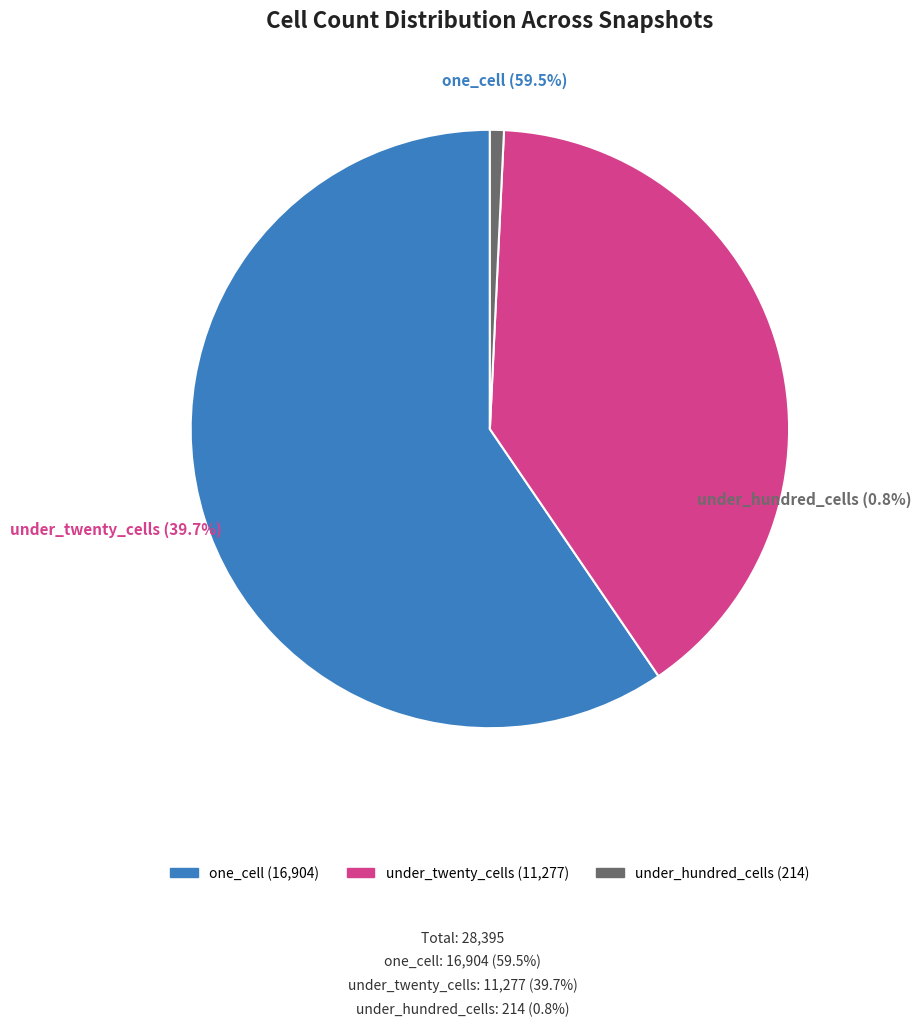

How many segments does this pie chart have?

3